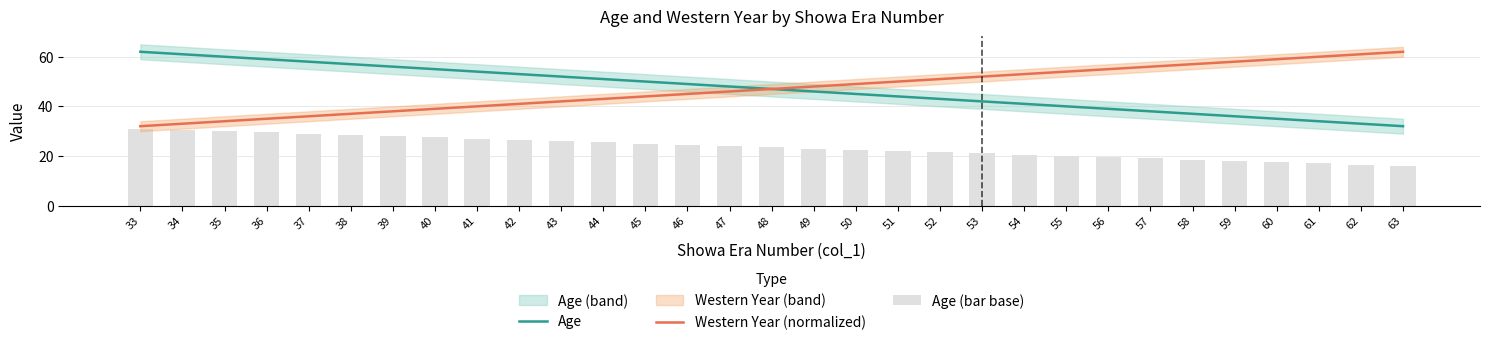

What value does the Age (bar base) series have at 39?

28.0